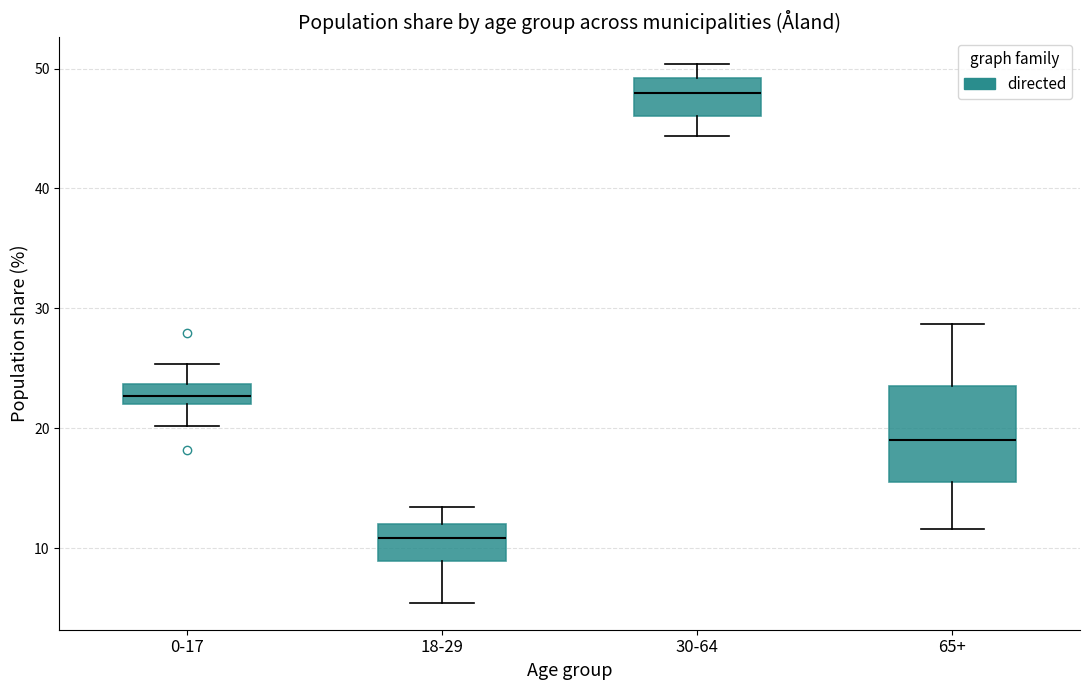

Reading left to right, transcribe this box plot: for each box, give where its median line is, the range the box spans, and where its two whiskers end, as read against the y-axis. The values are not printed on the chart, so give them approximately, as read against the axis.

0-17: median 23, box 22 to 24, whiskers 20 to 25
18-29: median 11, box 9 to 12, whiskers 5 to 13
30-64: median 48, box 46 to 49, whiskers 44 to 50
65+: median 19, box 15 to 23, whiskers 12 to 29